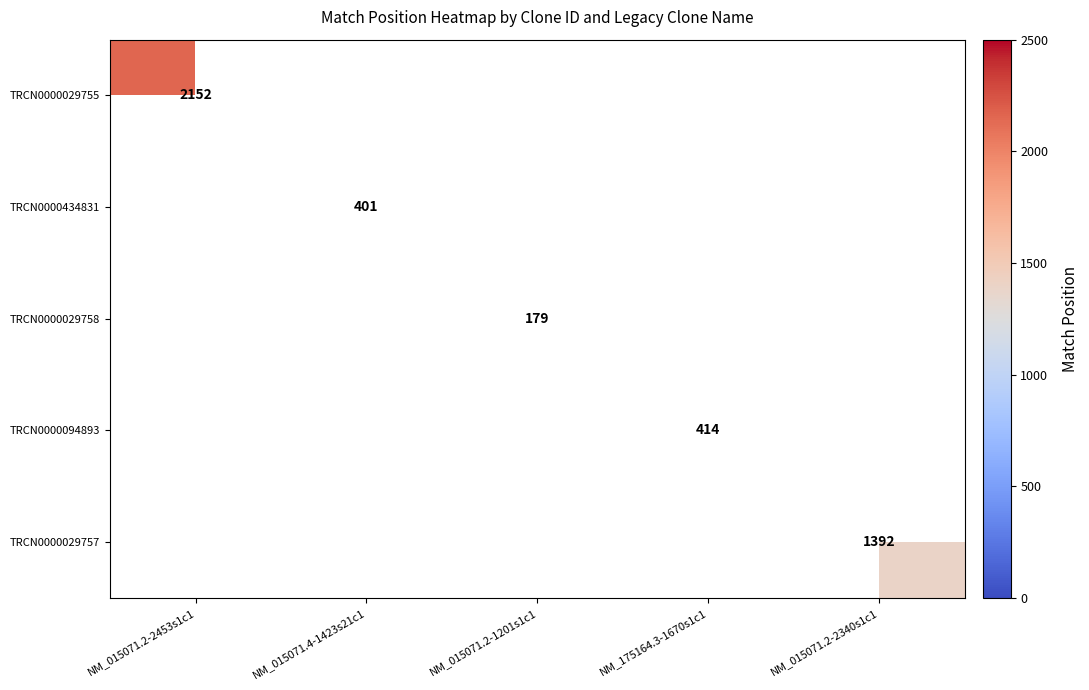

Is it true that TRCN0000094893 equals 414 at NM_175164.3-1670s1c1?

True